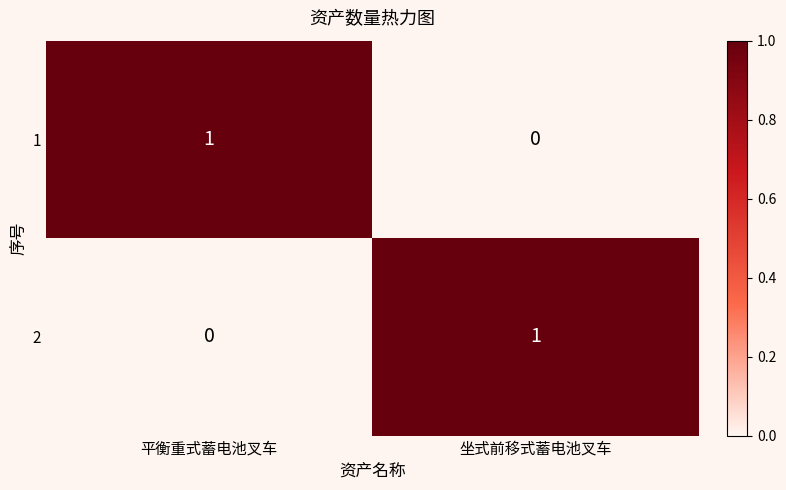

Rank the categories by 1 value from lowest to highest.

坐式前移式蓄电池叉车, 平衡重式蓄电池叉车